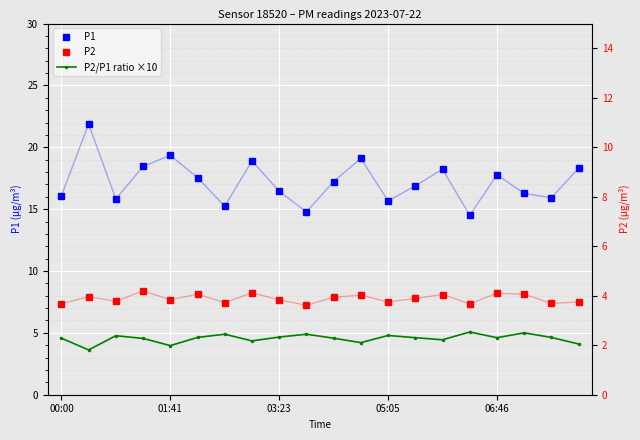

How many data points does each series have?

20